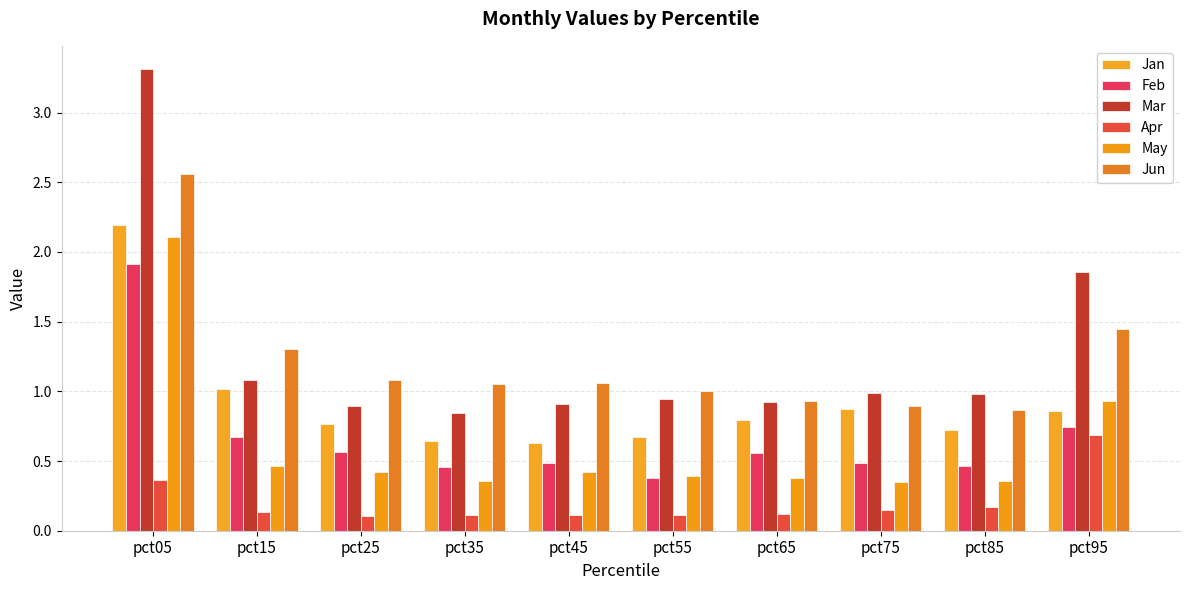

What are all the series names shown in the legend?

Jan, Feb, Mar, Apr, May, Jun